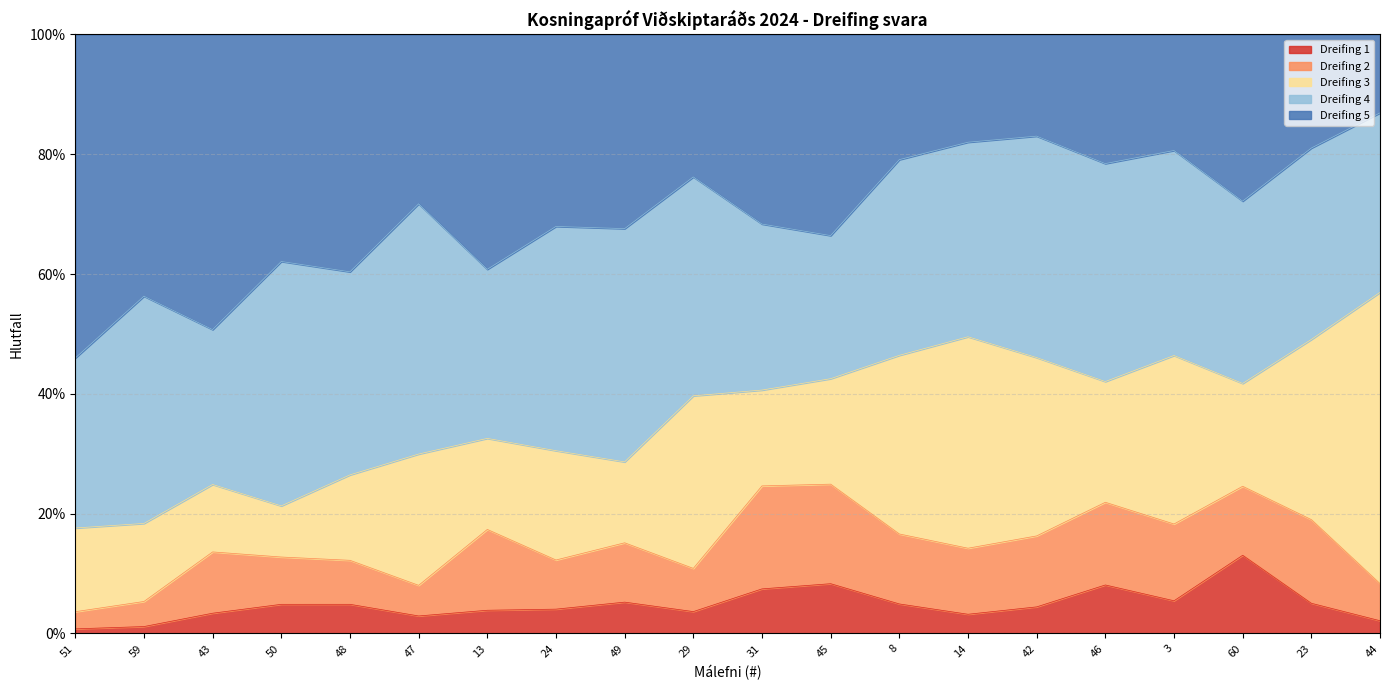

The value of 3 at 3 is 0.3. True or false?

True